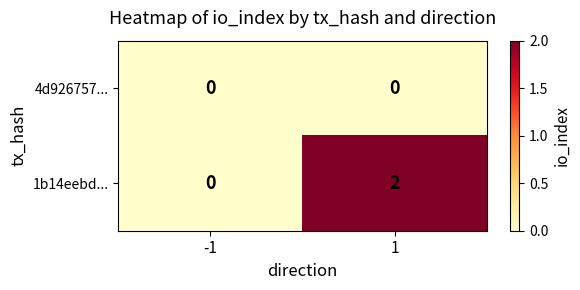

Reading left to right, transcribe all the data shown in this chart.

4d926757...: 0	0
1b14eebd...: 0	2